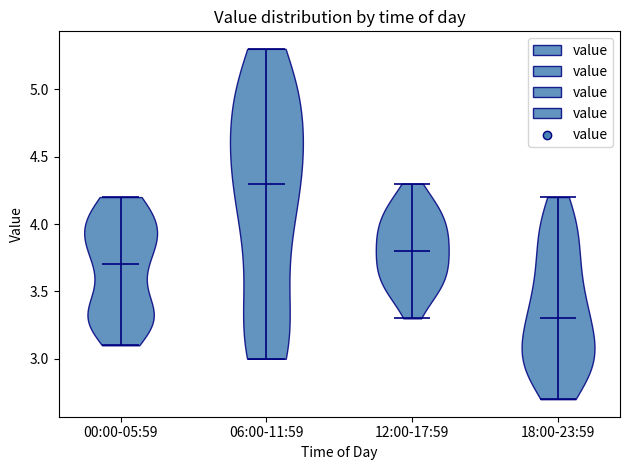

Reading left to right, read every violin against the y-axis: where its median line is, and the lowest and highest points it reaches. The values are not printed on the chart, so give them approximately, as read against the axis.

00:00-05:59: median line 3.7, lowest point 3.1, highest point 4.2
06:00-11:59: median line 4.3, lowest point 3.0, highest point 5.3
12:00-17:59: median line 3.8, lowest point 3.3, highest point 4.3
18:00-23:59: median line 3.3, lowest point 2.7, highest point 4.2